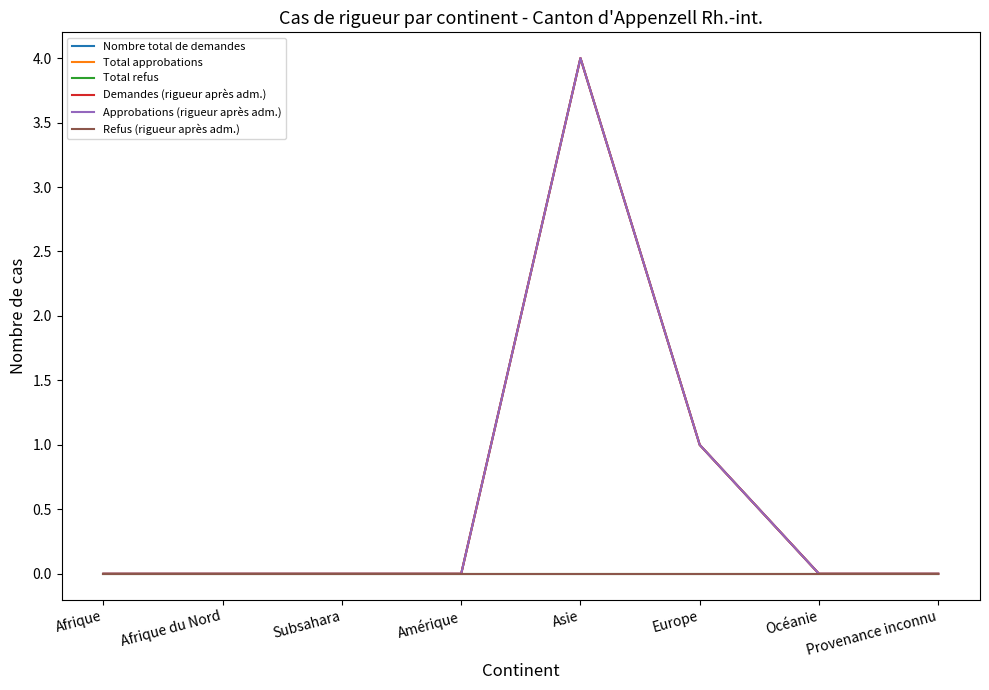

How many lines are shown in the chart?

6